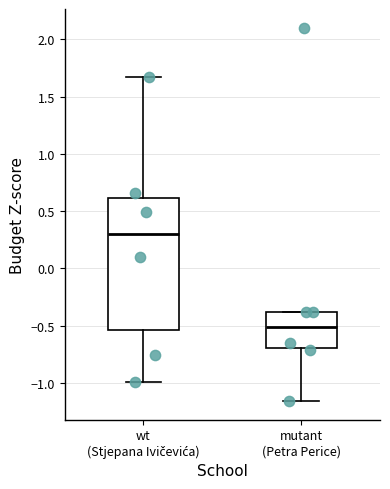

Where does the median line of the box for mutant (Petra Perice) sit on the y-axis? The values are not printed on the chart, so give them approximately, as read against the axis.

-0.50